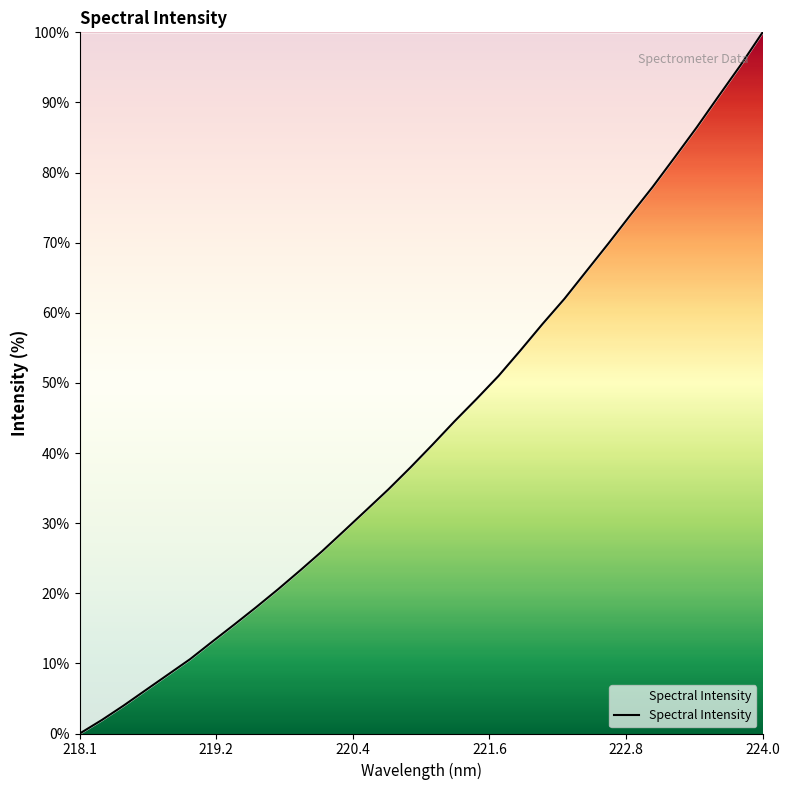

Count the number of values greater than 41.

16